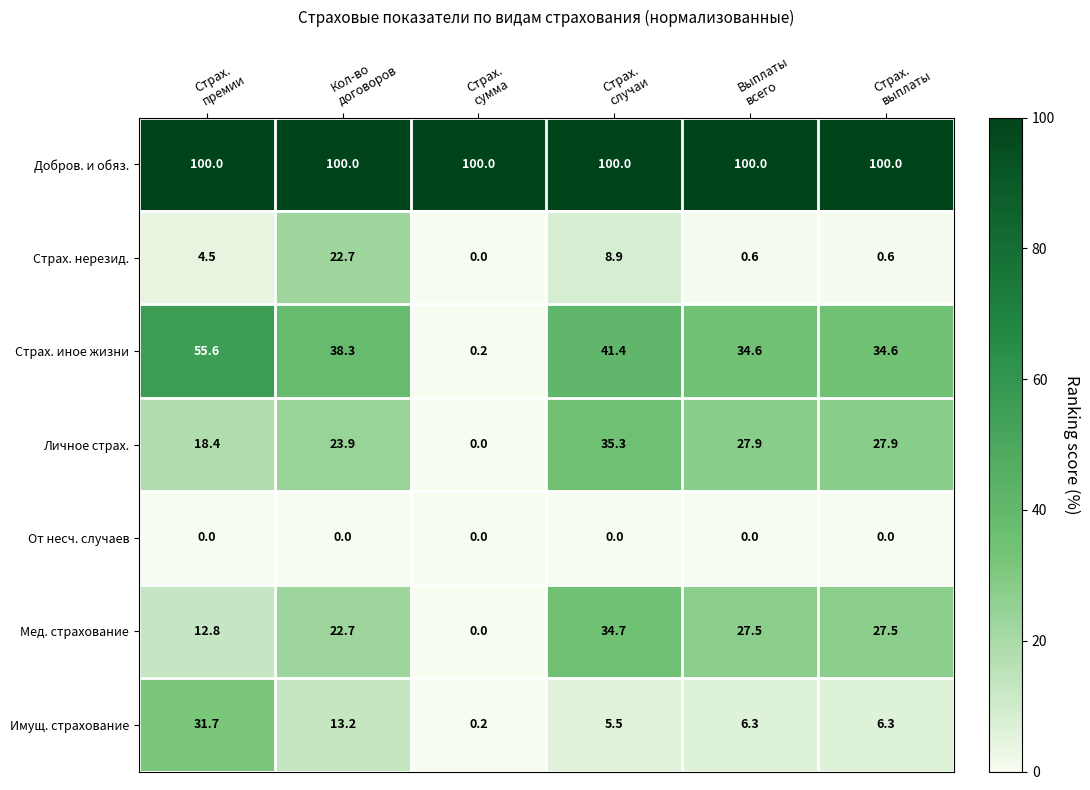

List the series in order of their peak value, highest first.

Добров. и обяз., Страх. иное жизни, Личное страх., Мед. страхование, Имущ. страхование, Страх. нерезид., От несч. случаев